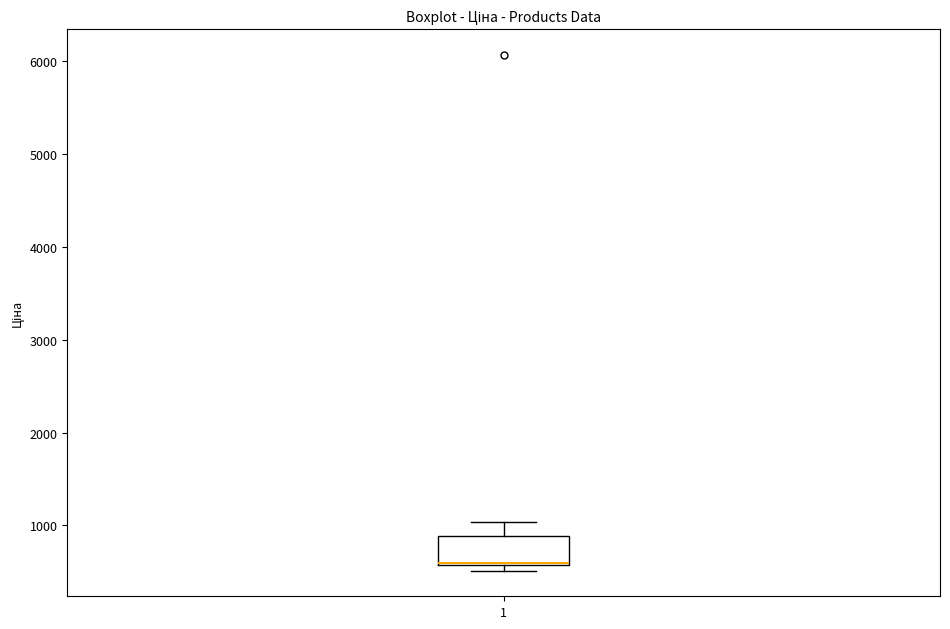

Where is the lower edge of the box at x = 1 on the y-axis? The values are not printed on the chart, so give them approximately, as read against the axis.

600